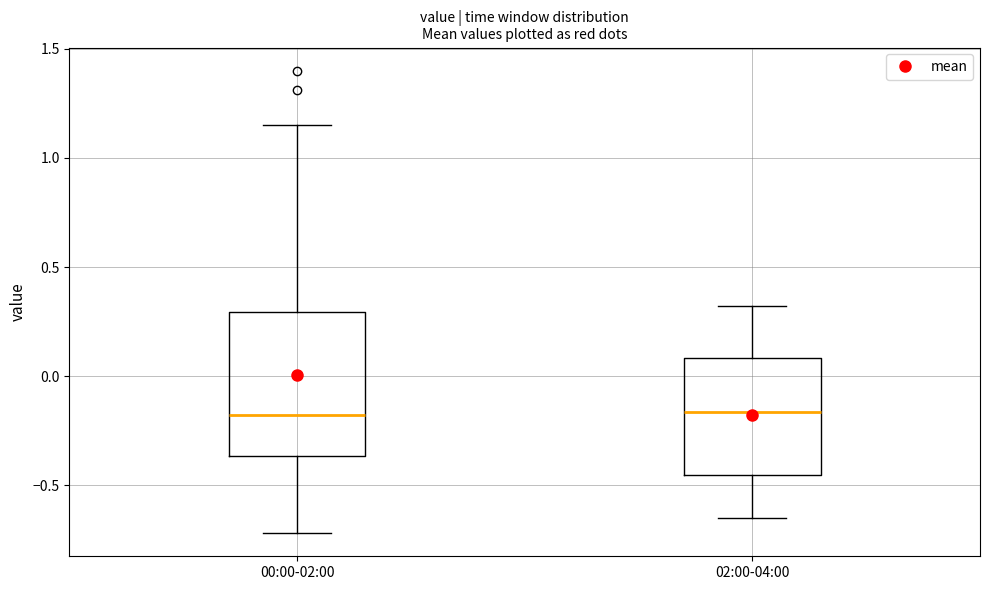

Where is the upper edge of the box for 00:00-02:00 on the y-axis? The values are not printed on the chart, so give them approximately, as read against the axis.

0.30